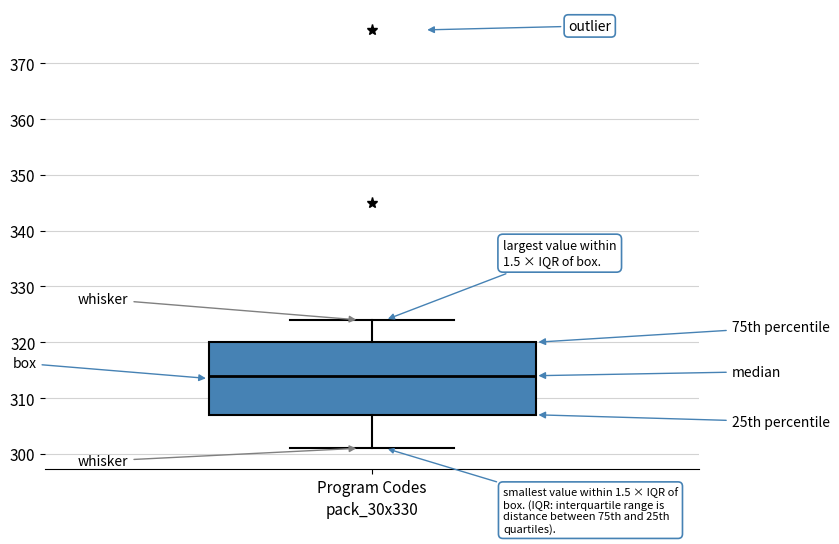

Read this box plot against the y-axis: the position of the median line, the range covered by the box, and the ends of both whiskers. The values are not printed on the chart, so give them approximately, as read against the axis.

median 314, box 307 to 320, whiskers 301 to 324